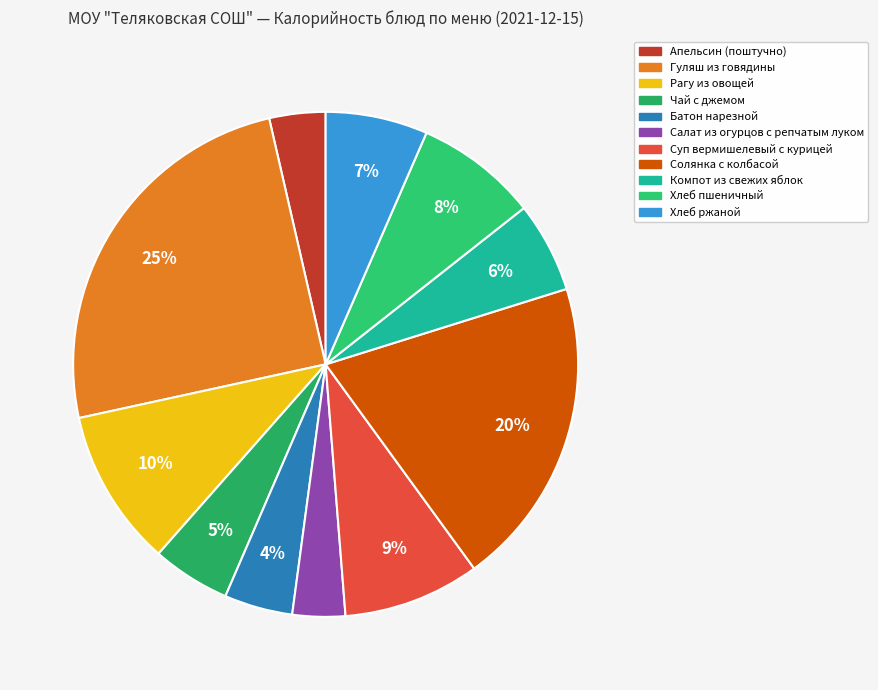

How many slices are in this pie chart?

11